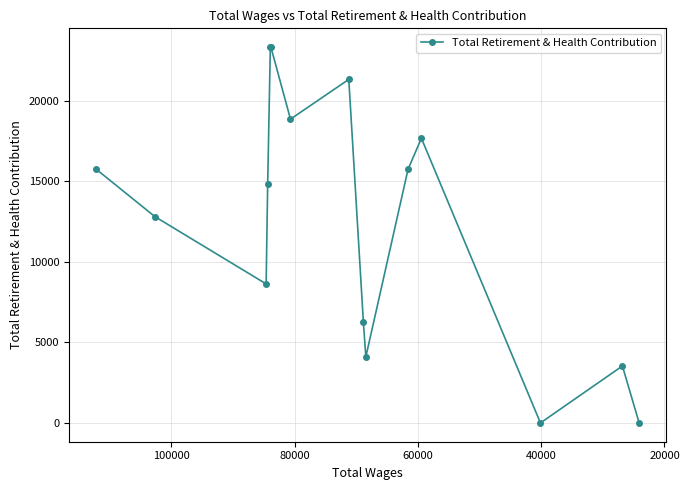

True or false: there are more than 1 points higher than both neighbors.

True